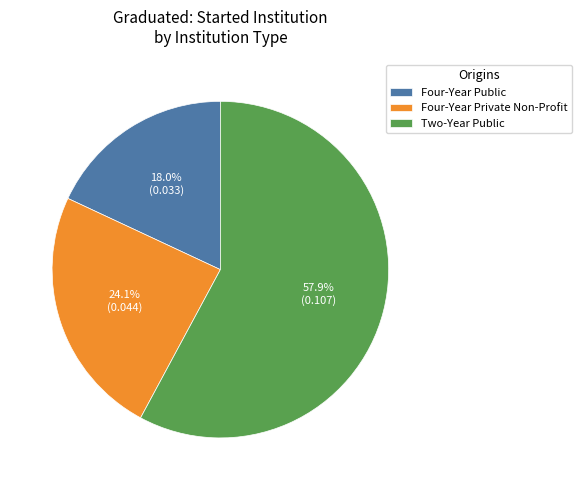

To the nearest percent, what is the difference between the largest and smallest slice percentages?

40%